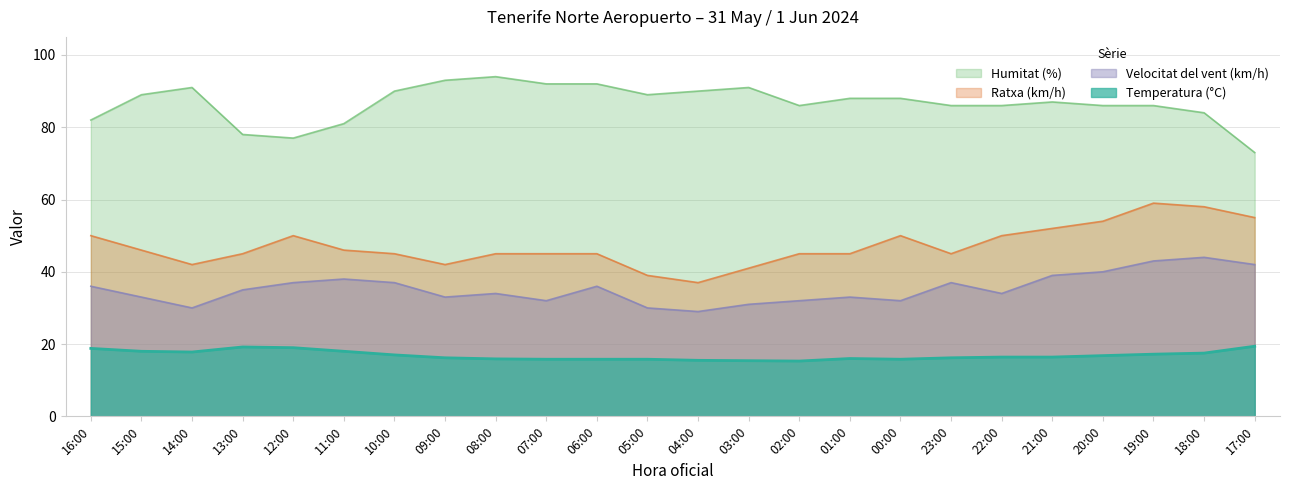

At which category does the chart reach its minimum across all series?

02:00